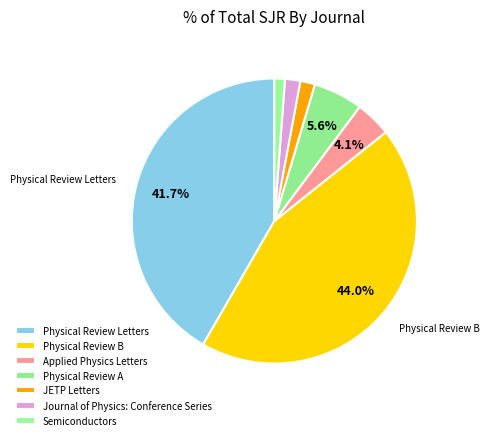

How many segments does this pie chart have?

7